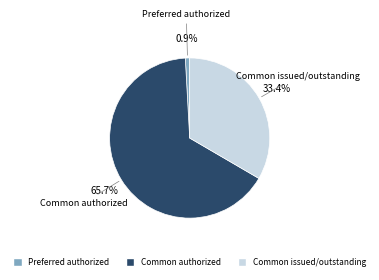

What is the largest slice in the pie chart?

Common authorized